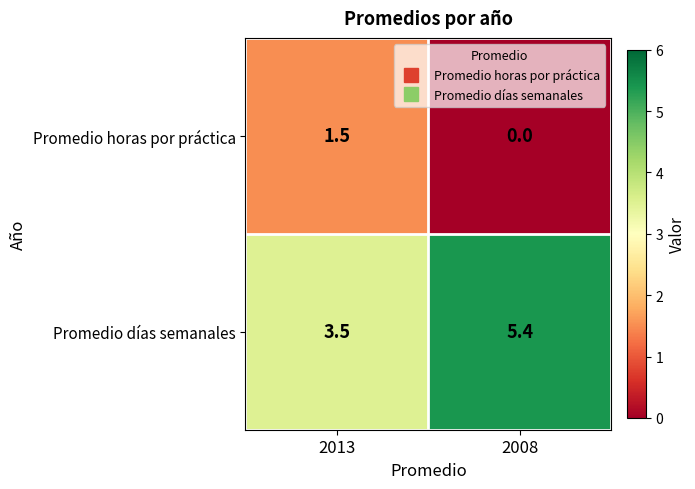

What is the total value across all series at 2013?

5.0